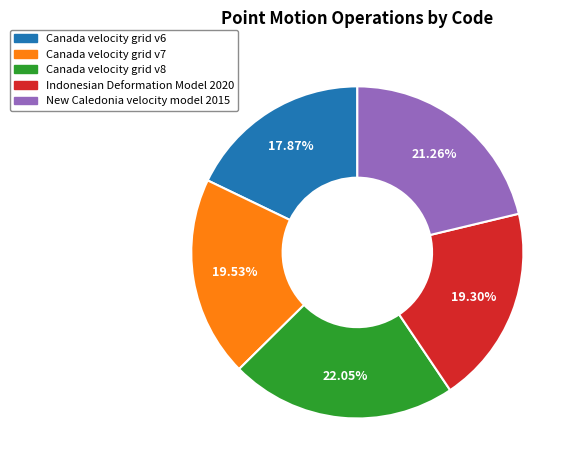

To the nearest percent, what is the difference between the largest and smallest slice percentages?

4%